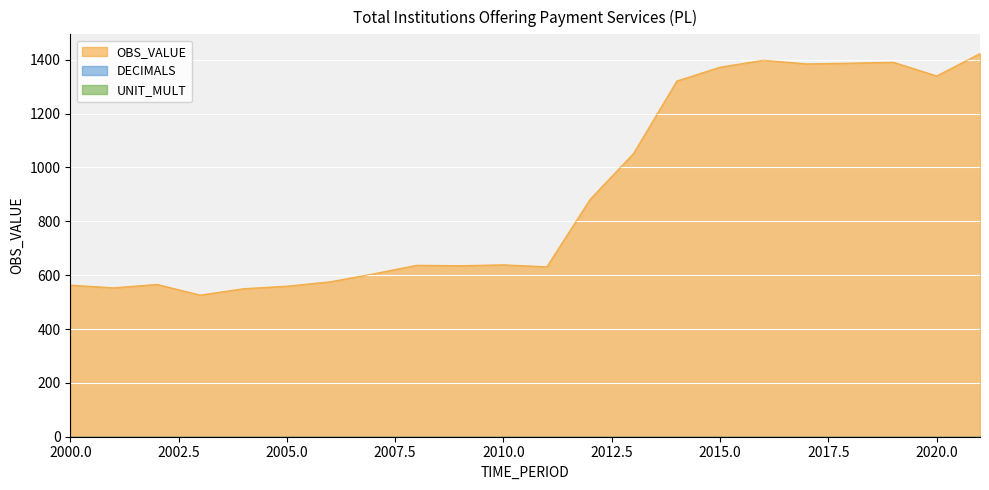

Is it true that UNIT_MULT equals 0.0 at 2006?

True